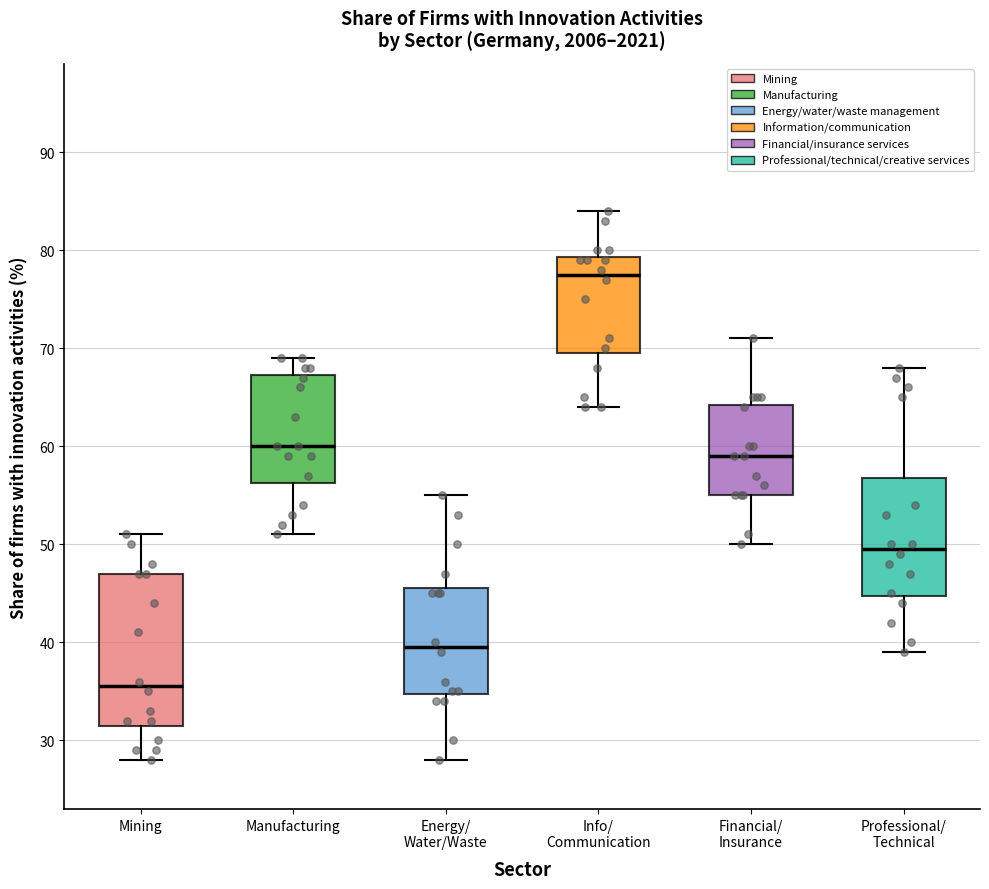

Where does the upper whisker of the box for Mining end on the y-axis? The values are not printed on the chart, so give them approximately, as read against the axis.

51